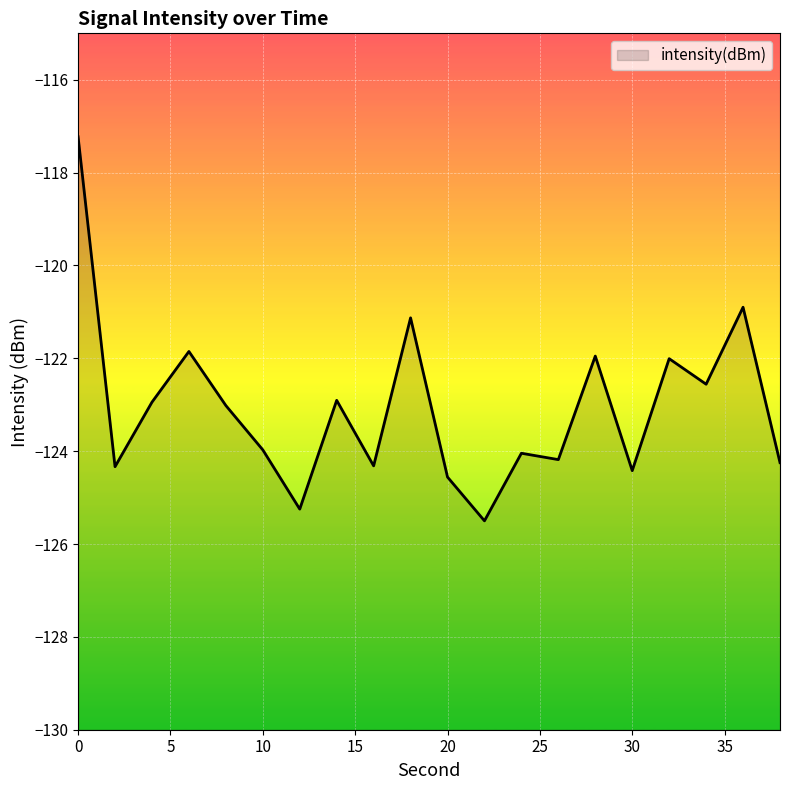

How many lines are shown in the chart?

1